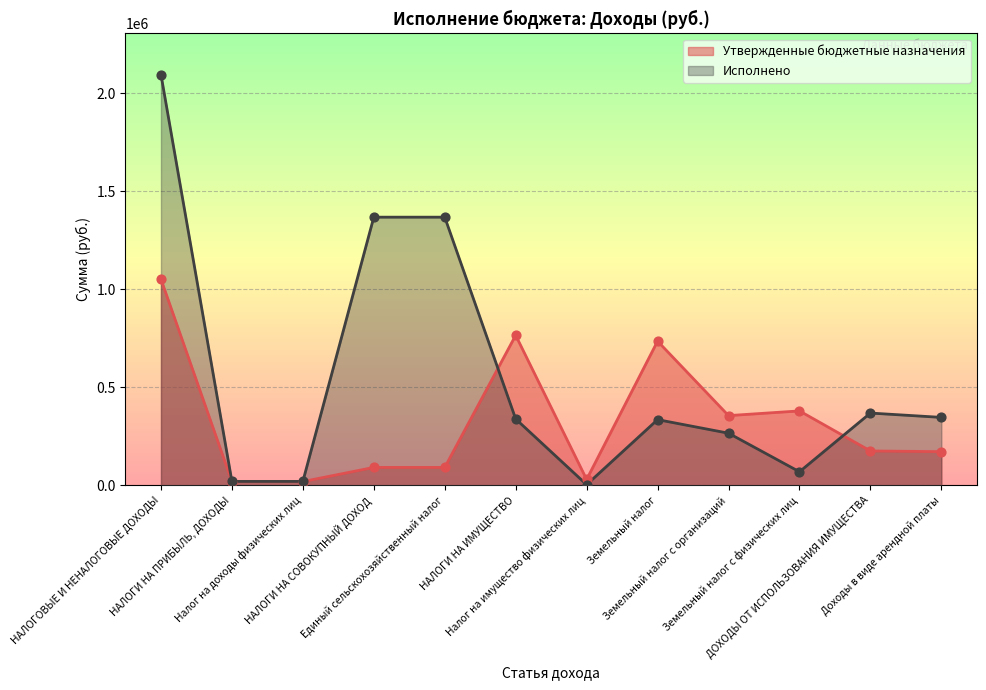

What is the total value across all series at Земельный налог с физических лиц?

448995.8